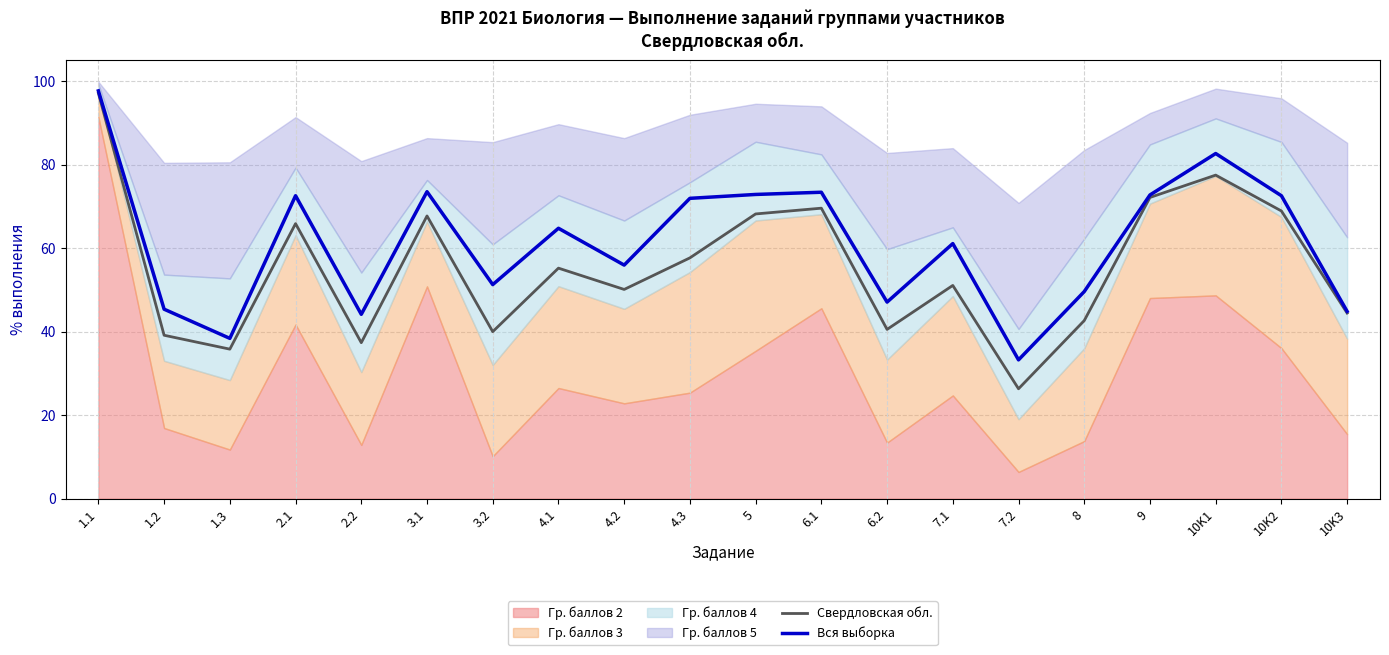

True or false: Свердловская обл. has a value of 29.9 at 6.1.

False